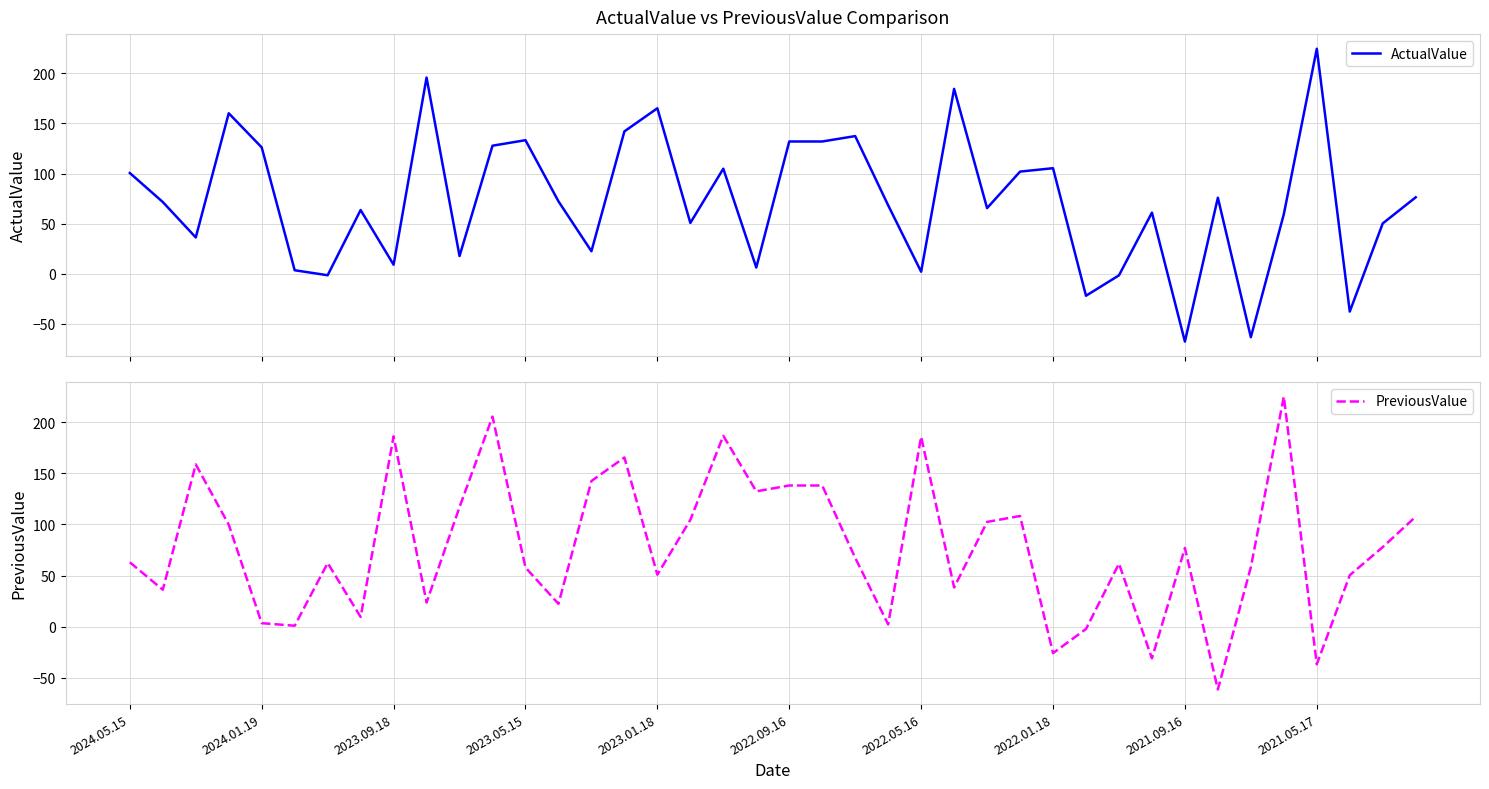

Does the chart have visible grid lines?

Yes